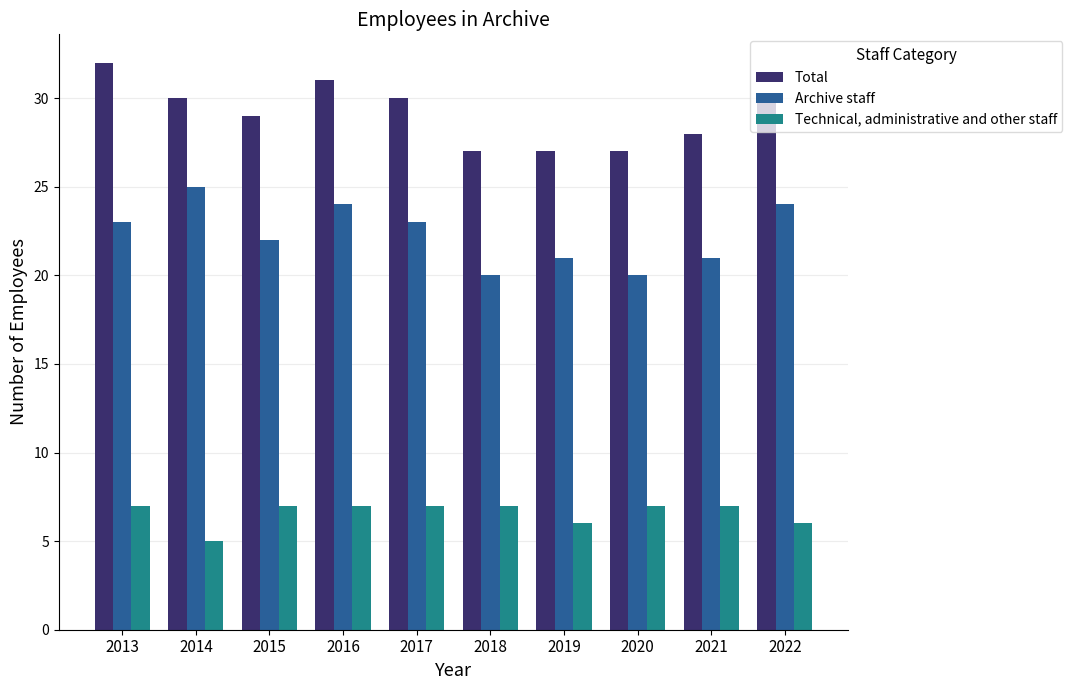

Which series has the largest total across all categories?

Total